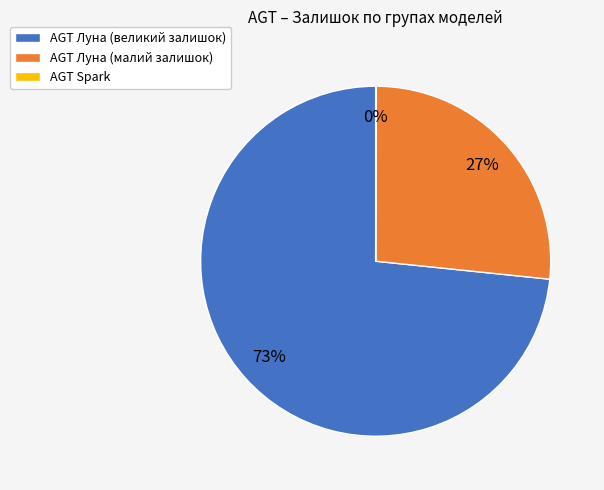

Does any single category account for the majority?

Yes